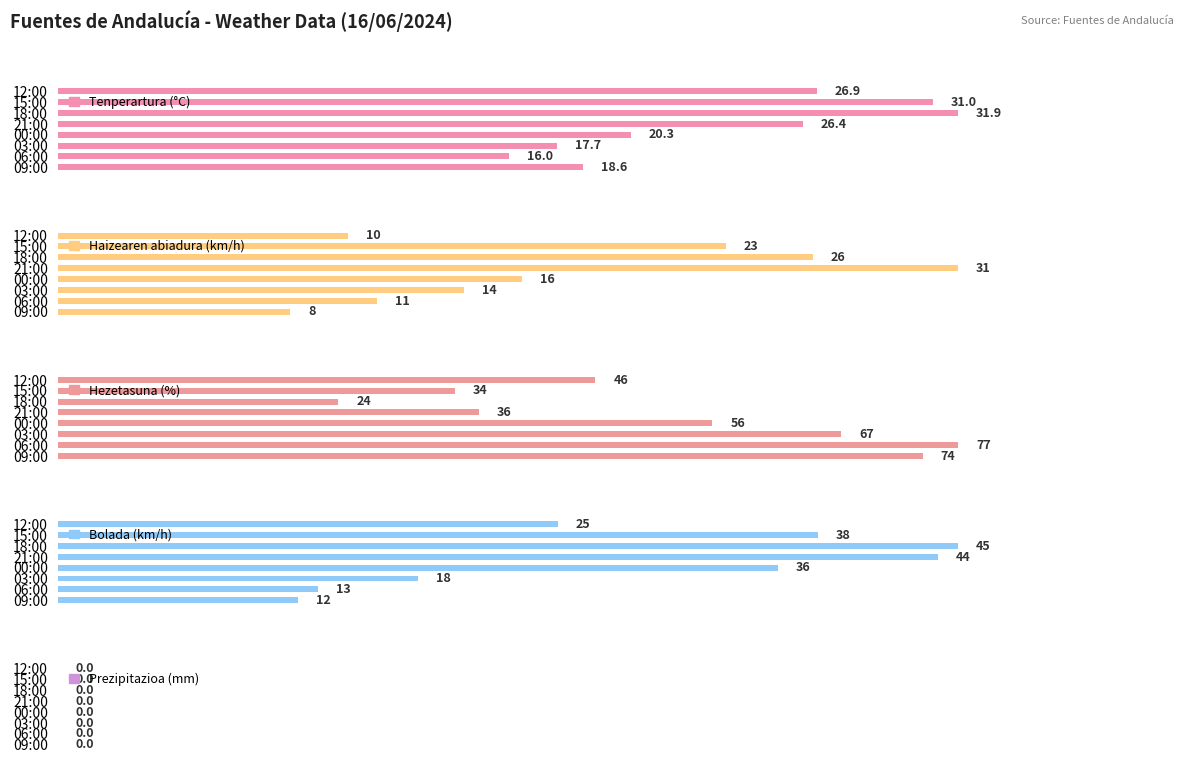

What is the difference between the second highest and second lowest values in the Bolada (km/h) series?

31.0